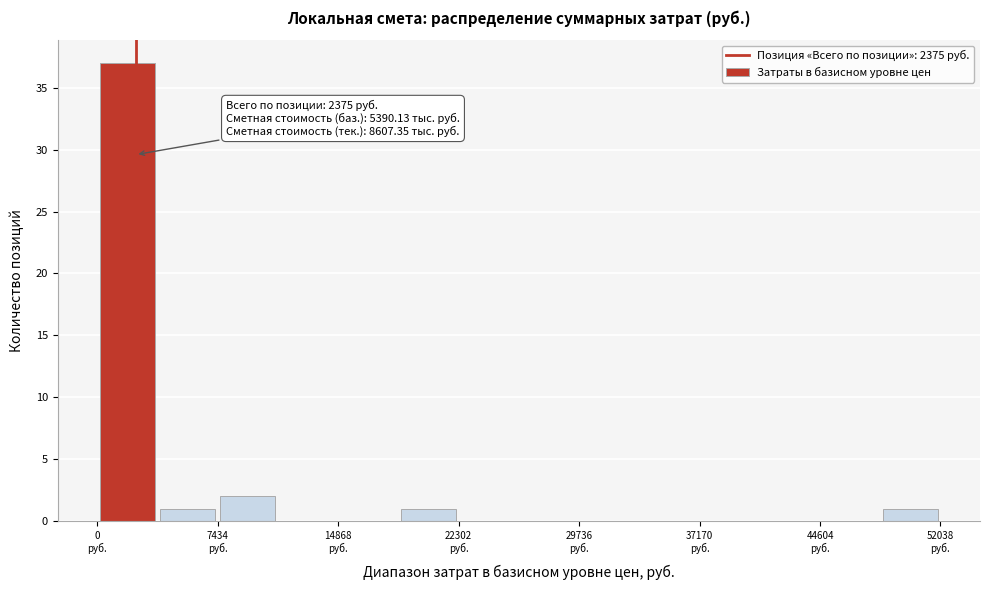

Read against the x-axis, roughly where is the centre of the tallest bar?

2000